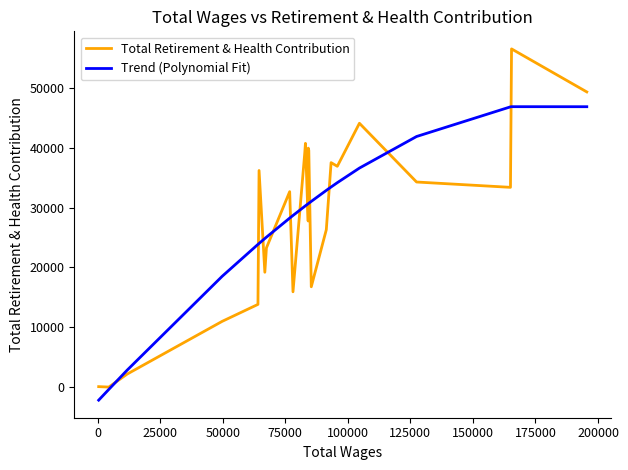

What is the maximum value for Trend (Polynomial Fit)?

46849.3